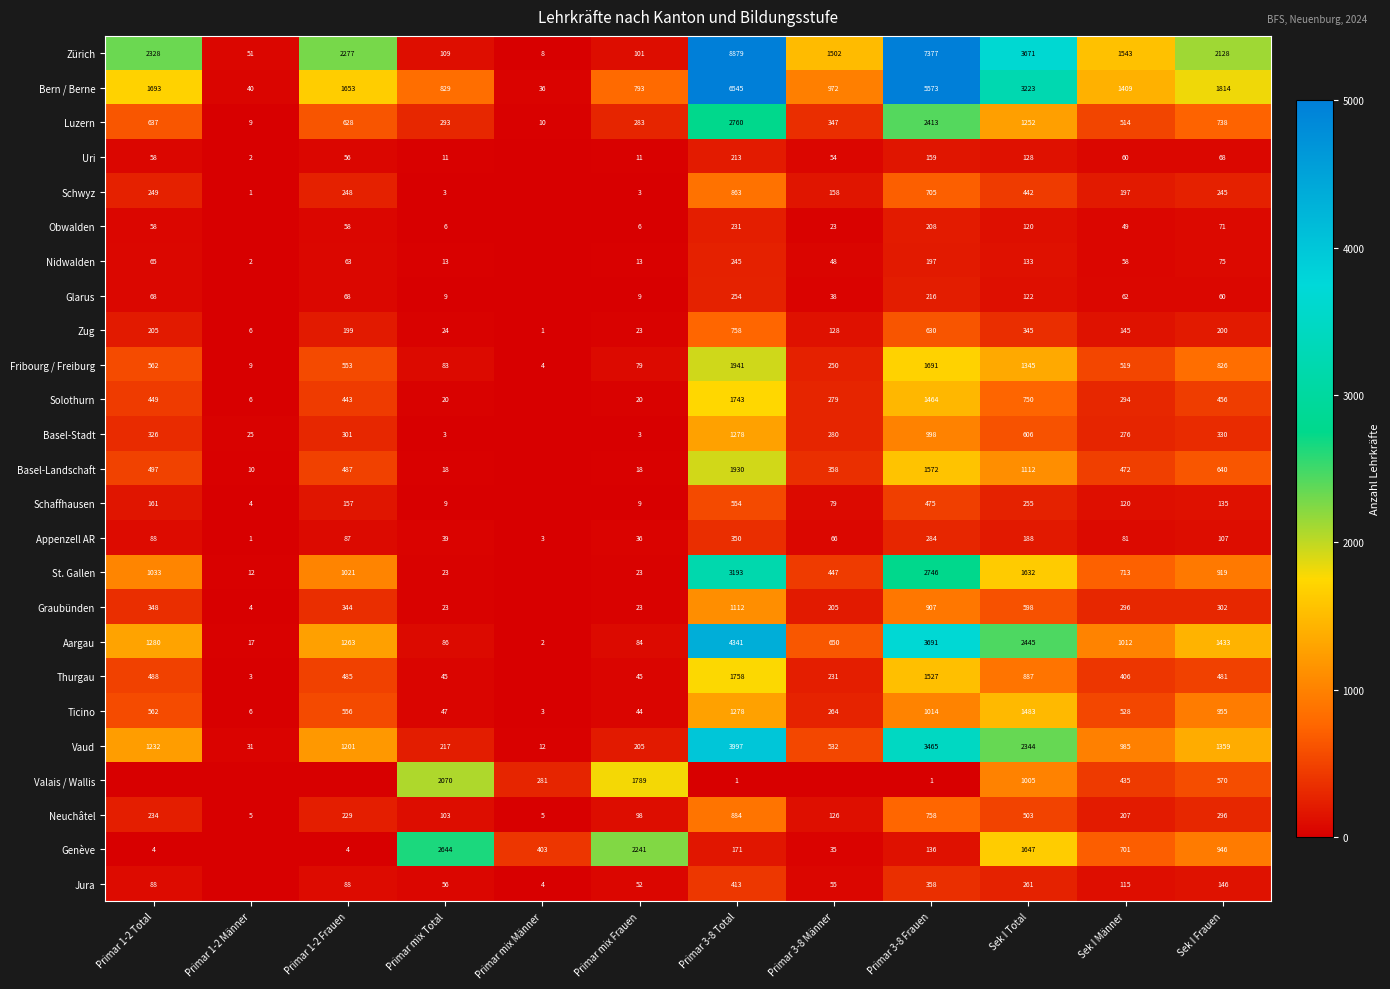

What is the average value of the Aargau series?

1359